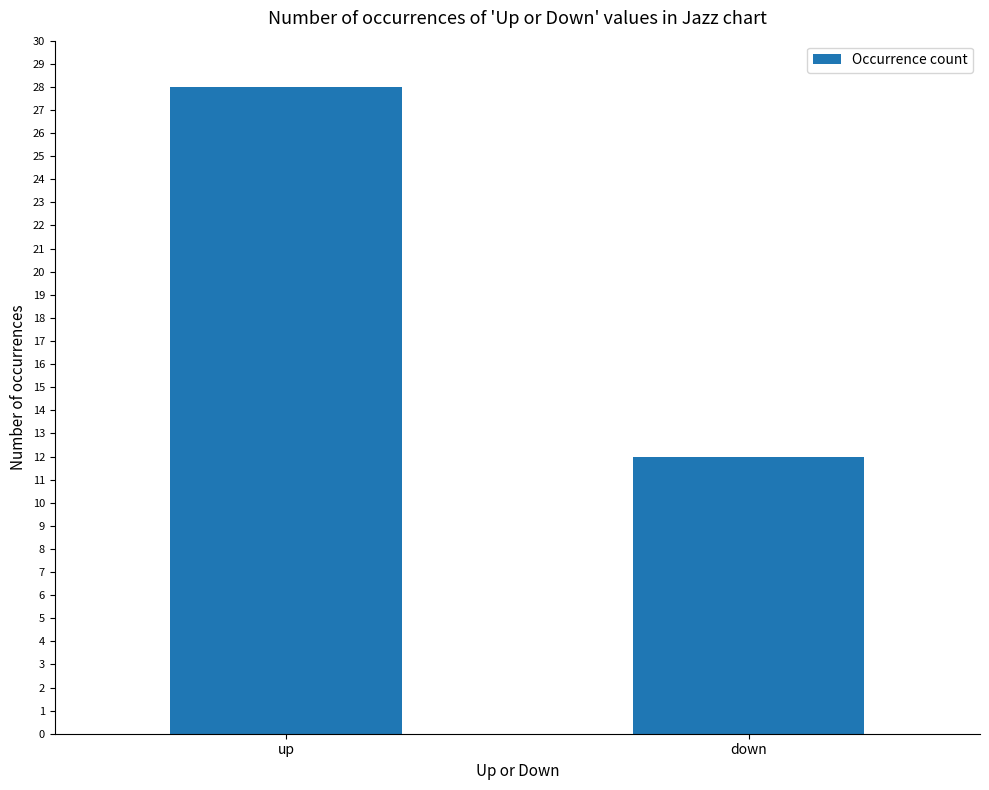

Reading left to right, extract all data points from this chart.

28	12